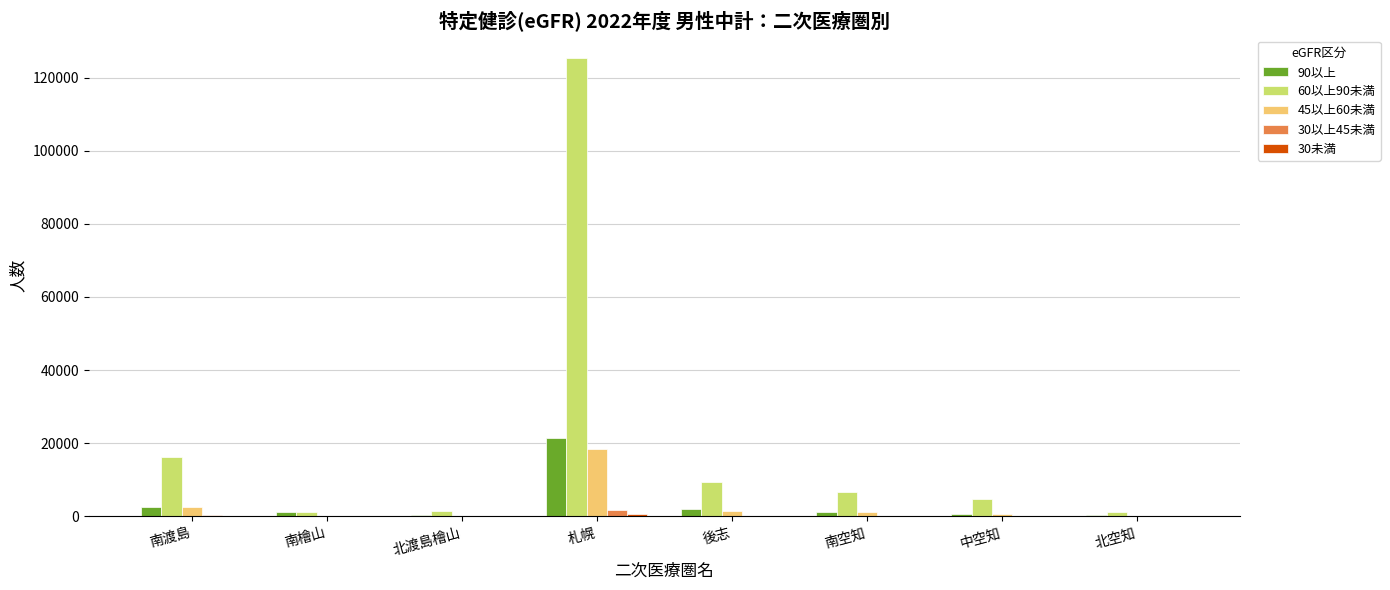

Is it true that 60以上90未満 equals 7711 at 南渡島?

False